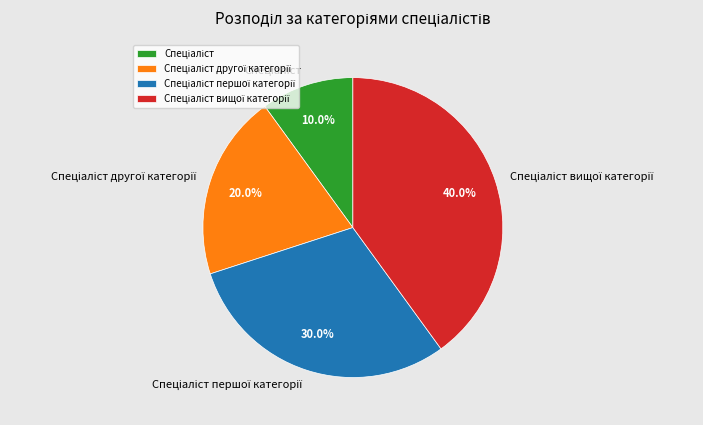

Is there a majority slice in this chart?

No